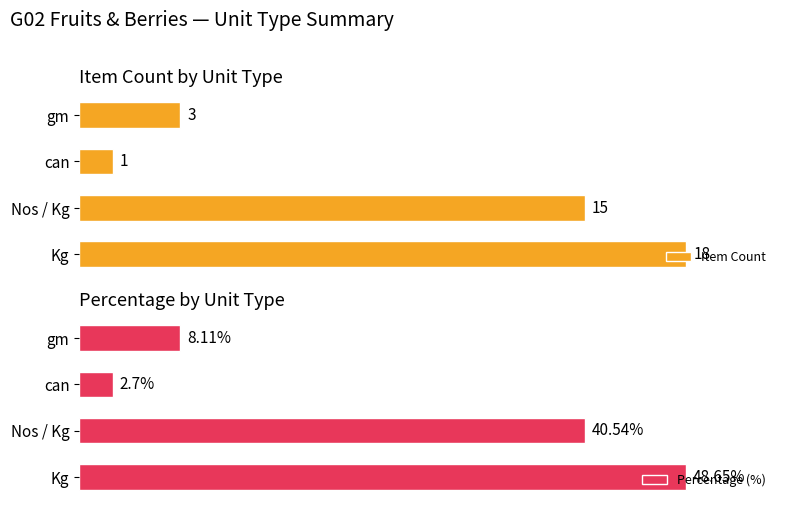

Rank the series by their maximum value, from lowest to highest.

Item Count, Percentage (%)